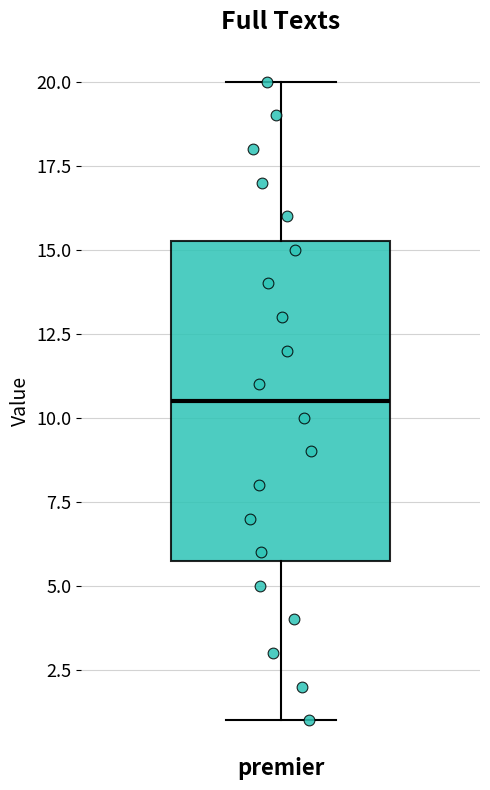

Read this box plot against the y-axis: the position of the median line, the range covered by the box, and the ends of both whiskers. The values are not printed on the chart, so give them approximately, as read against the axis.

median 10.5, box 6.0 to 15.5, whiskers 1.0 to 20.0